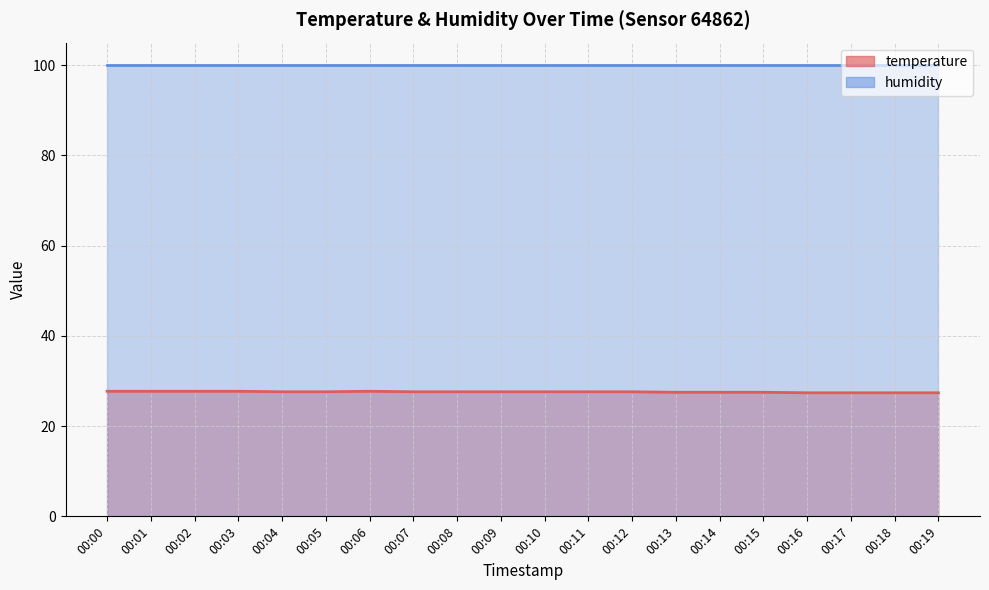

How many points are higher than both their immediate neighbors (excluding endpoints)?

1